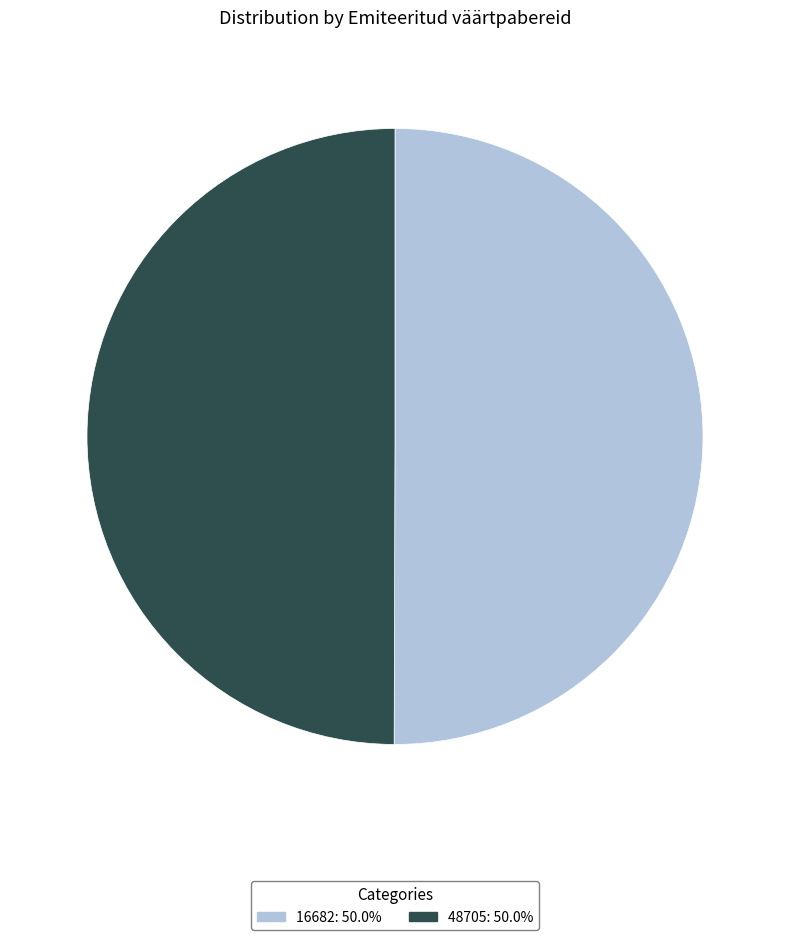

Count the number of slices in the pie.

2